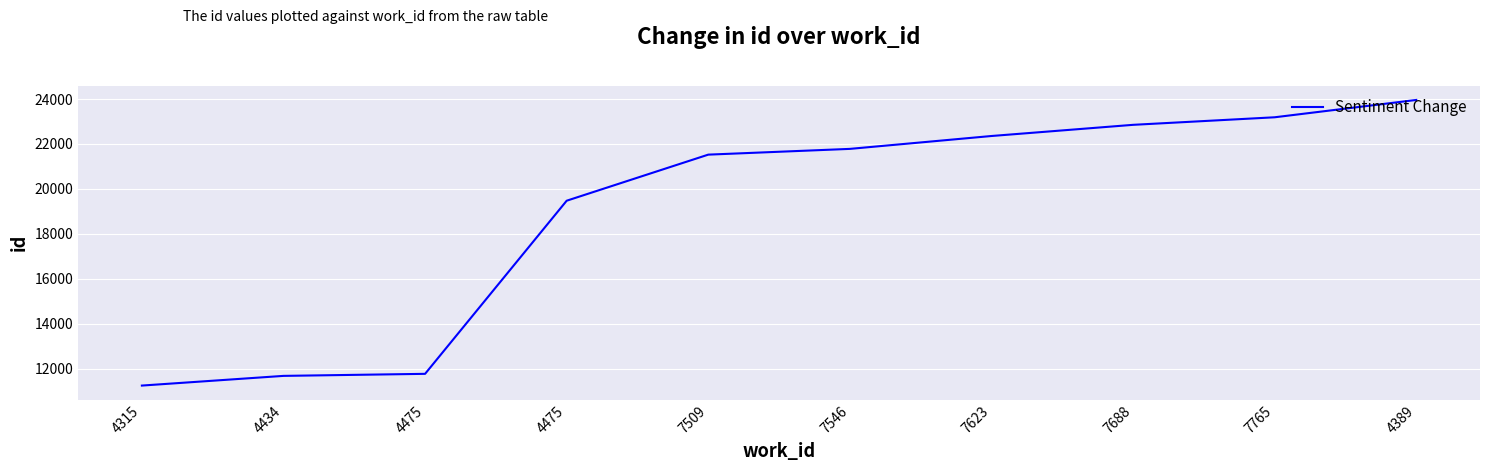

Where does the data first go above 21781?

7623